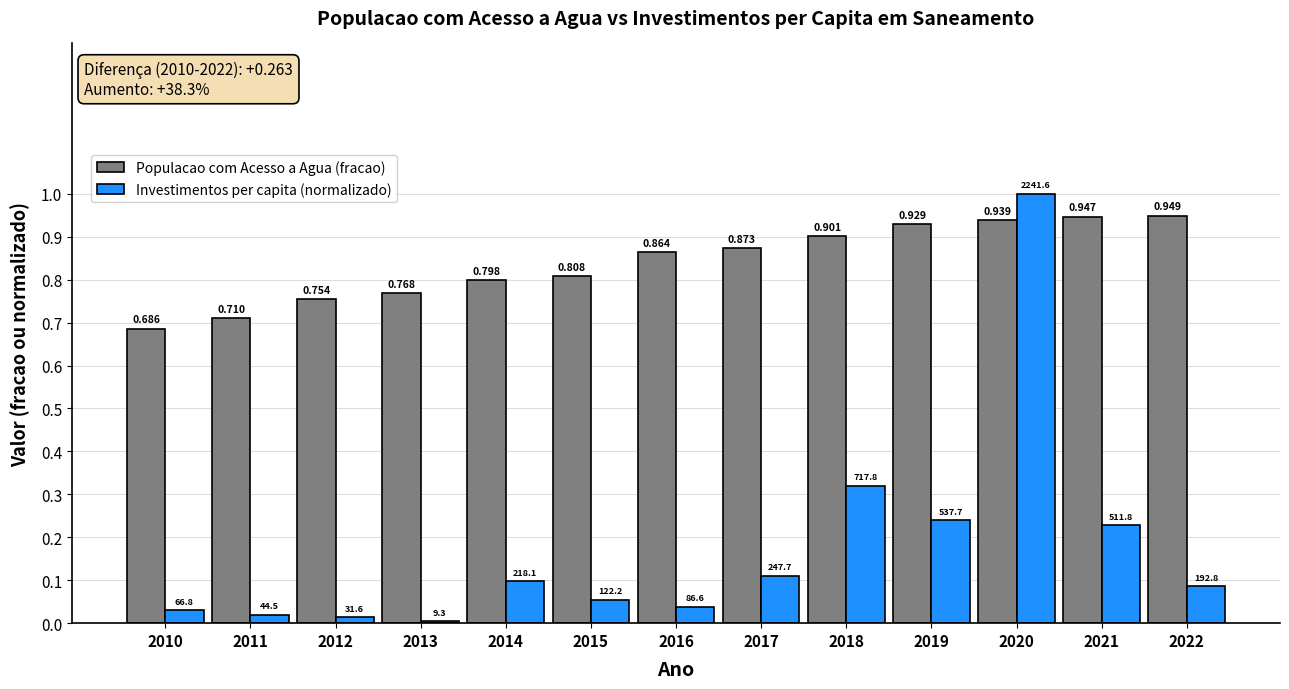

At which category does the chart reach its minimum across all series?

2013